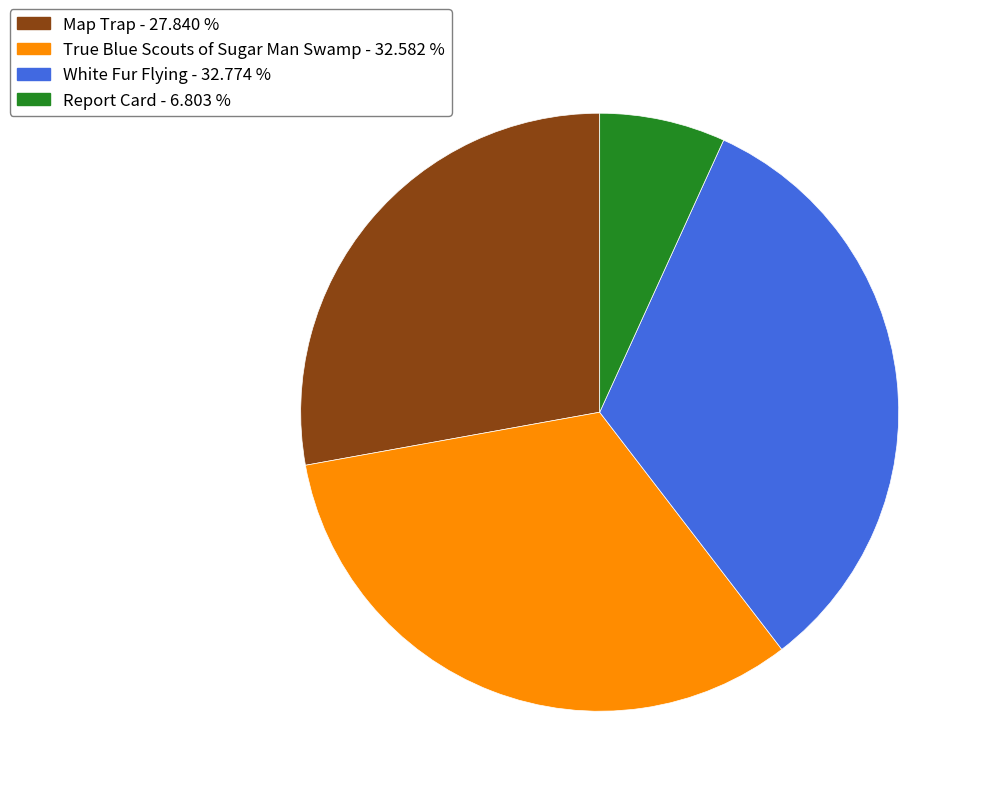

Is the sum of Map Trap and Report Card greater than half?

No